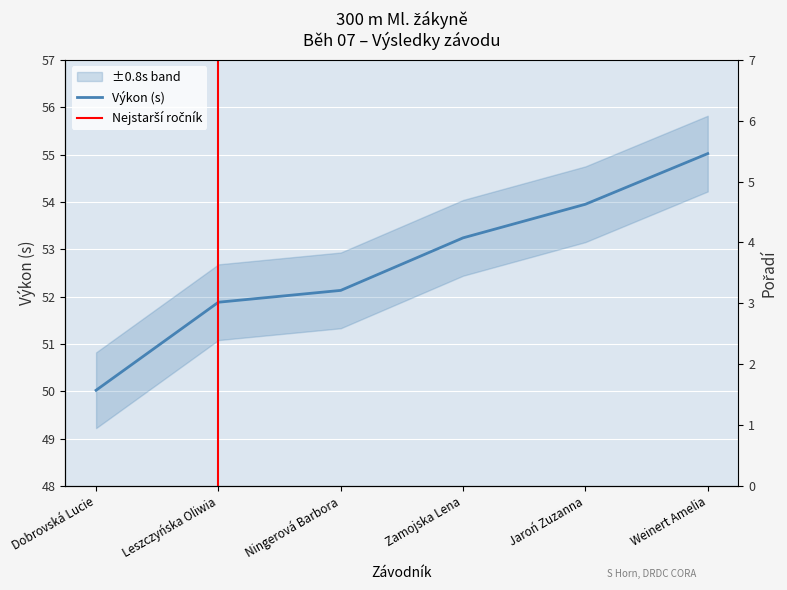

What is the label of the 5th point from the right?

Leszczyńska Oliwia